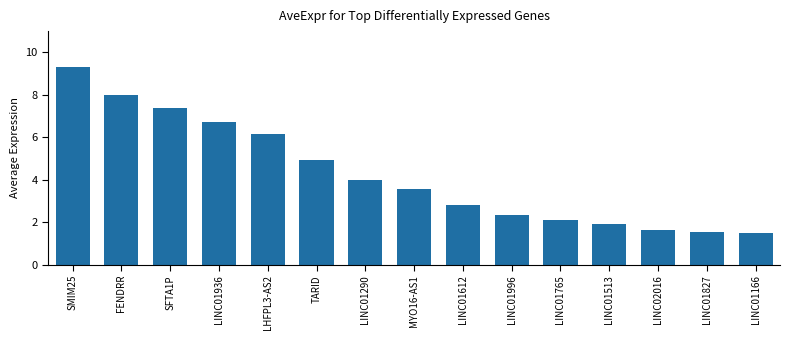

Reading left to right, what are all the values shown in this chart?

9.3	8.0	7.4	6.7	6.1	4.9	4.0	3.6	2.8	2.3	2.1	1.9	1.6	1.5	1.5